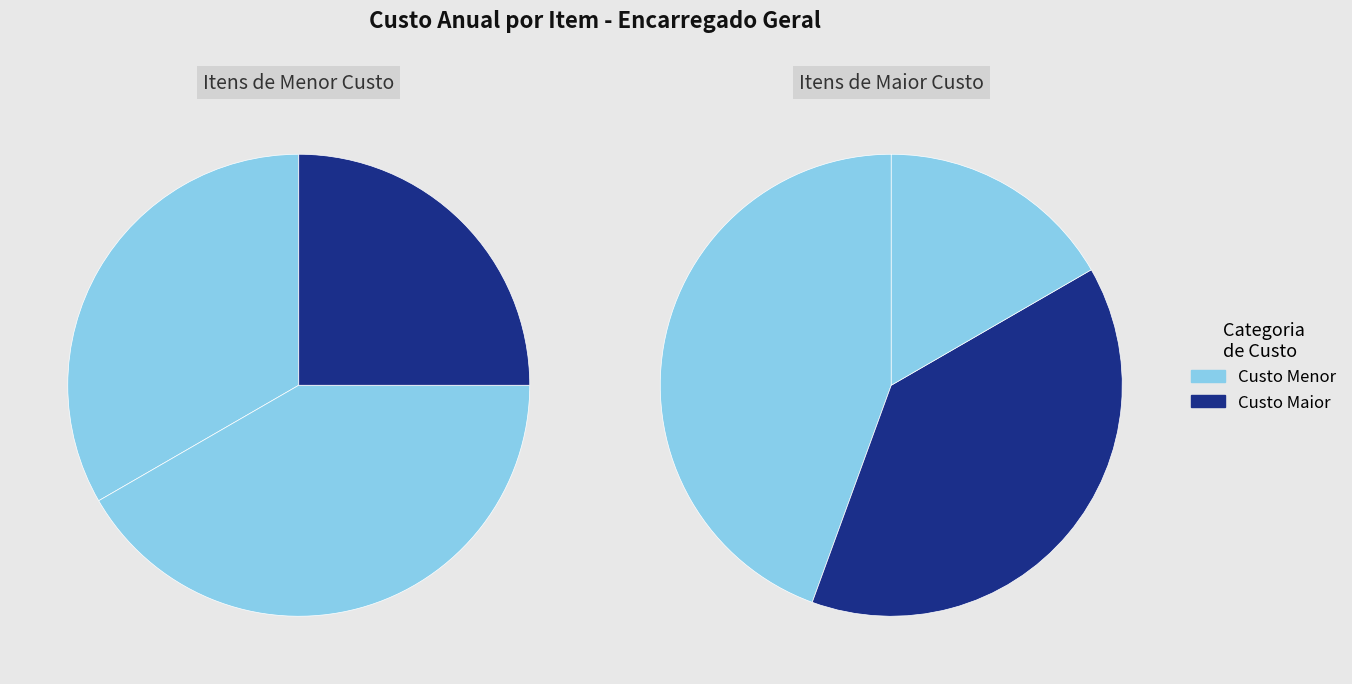

Do Camisa tipo pólo (1) and Meia Social together represent more than half of the pie?

No